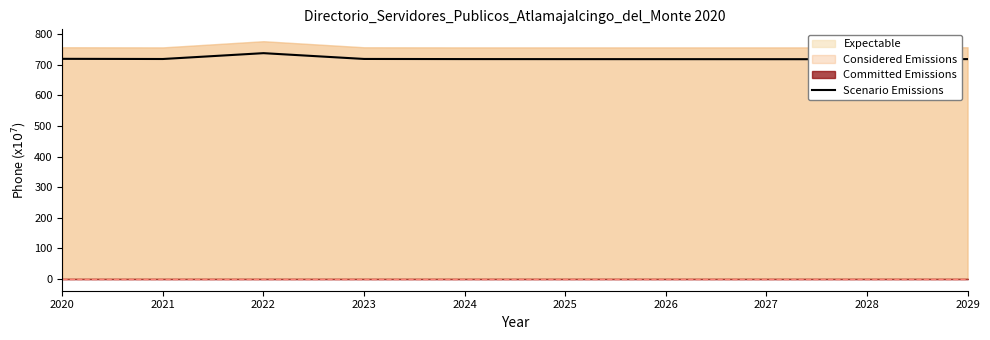

What is the minimum value shown in the chart?

718.5